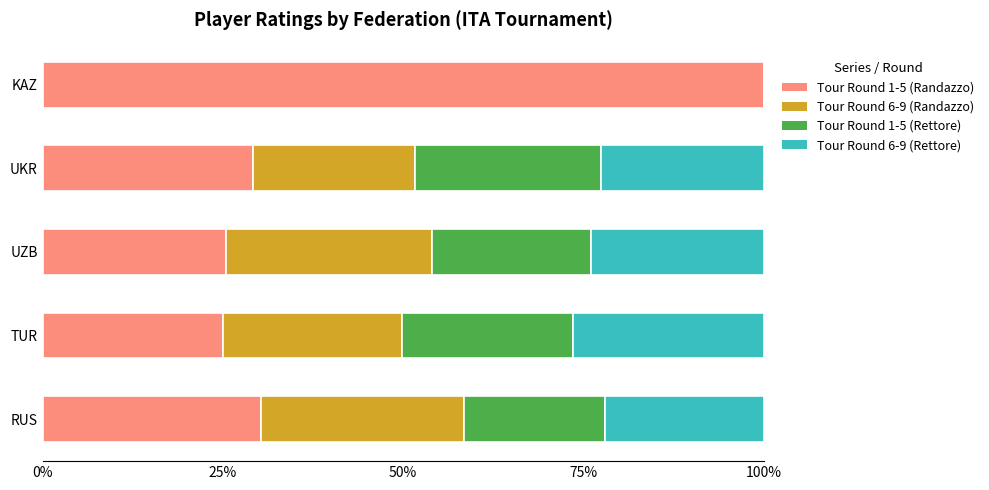

What is the sum of the Tour Round 1-5 (Randazzo) values at KAZ and RUS?

130.3